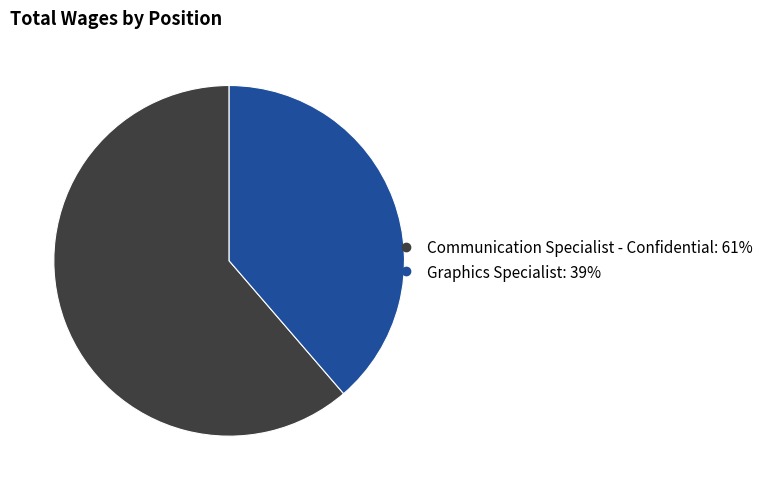

Which category has the smallest portion of the pie?

Graphics Specialist